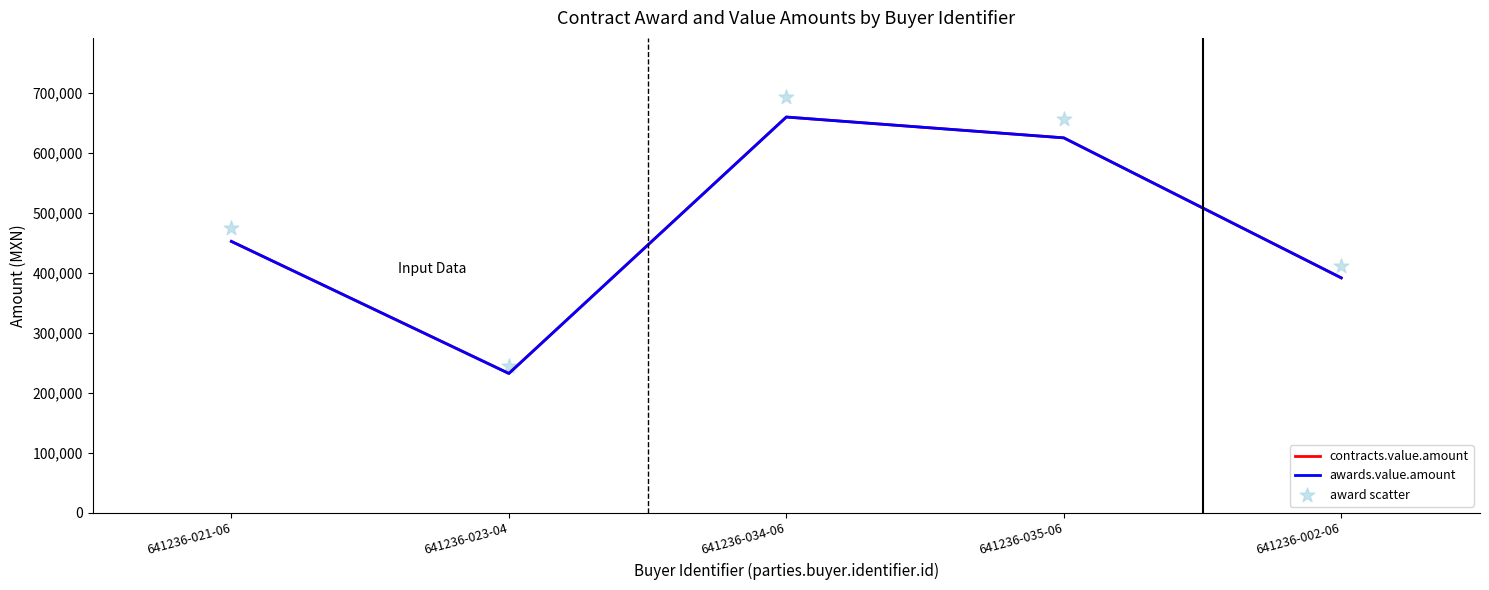

Which series contains the highest Y value?

award scatter